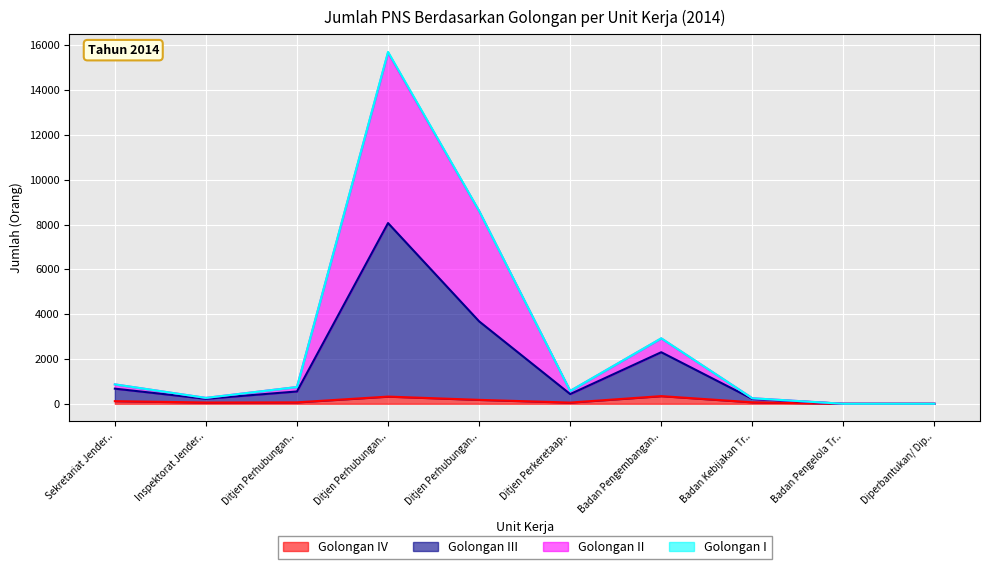

Does the chart display data point markers on the line(s)?

No